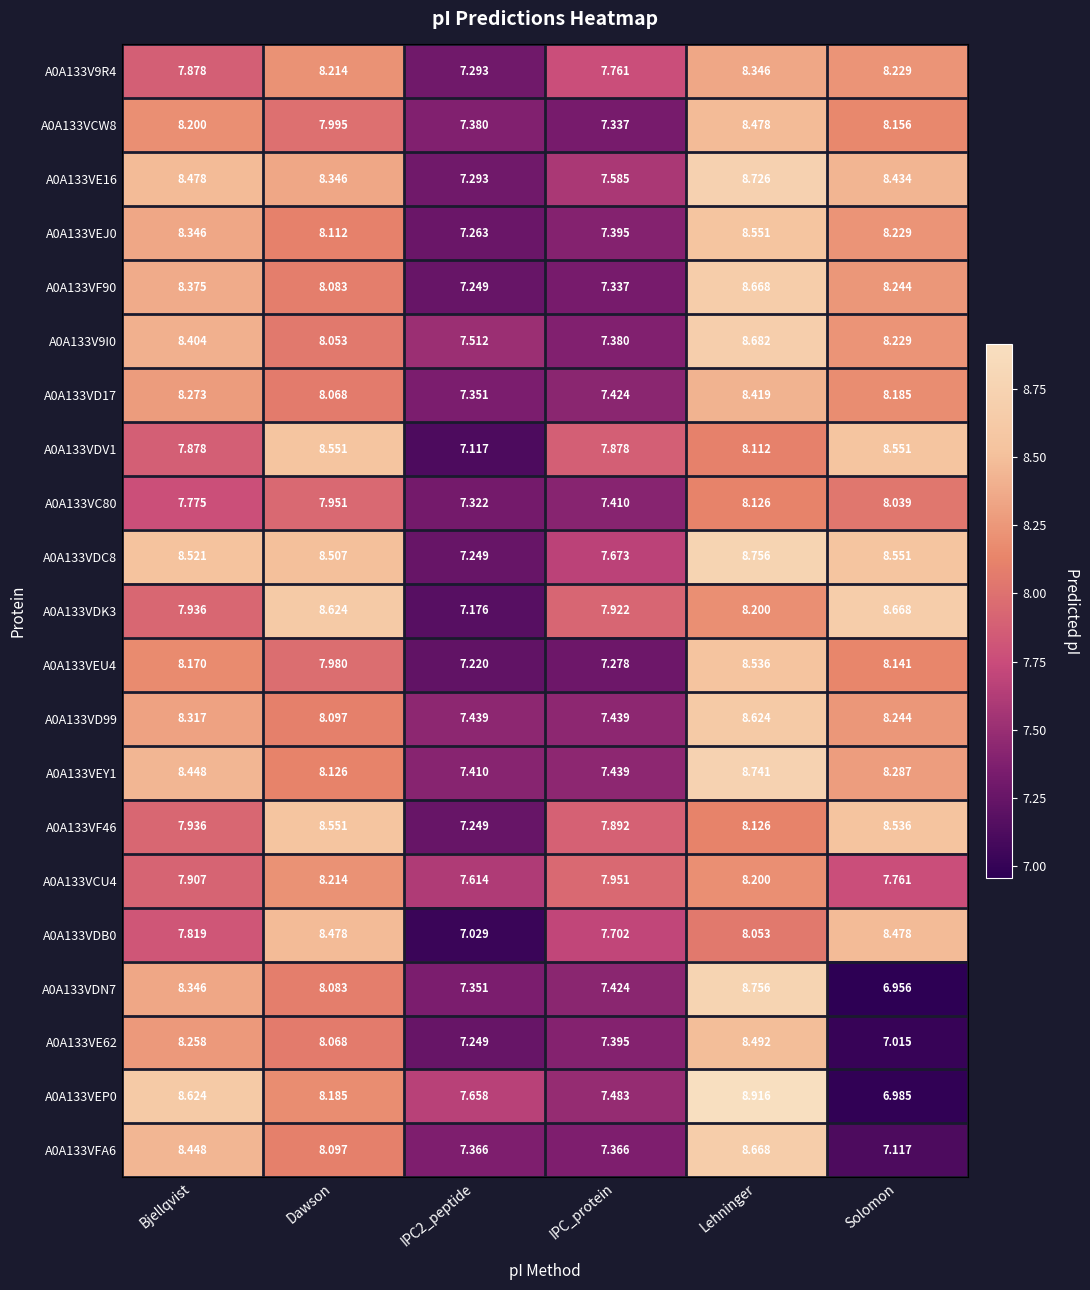

Where does the A0A133VD99 series first go above 8?

Bjellqvist